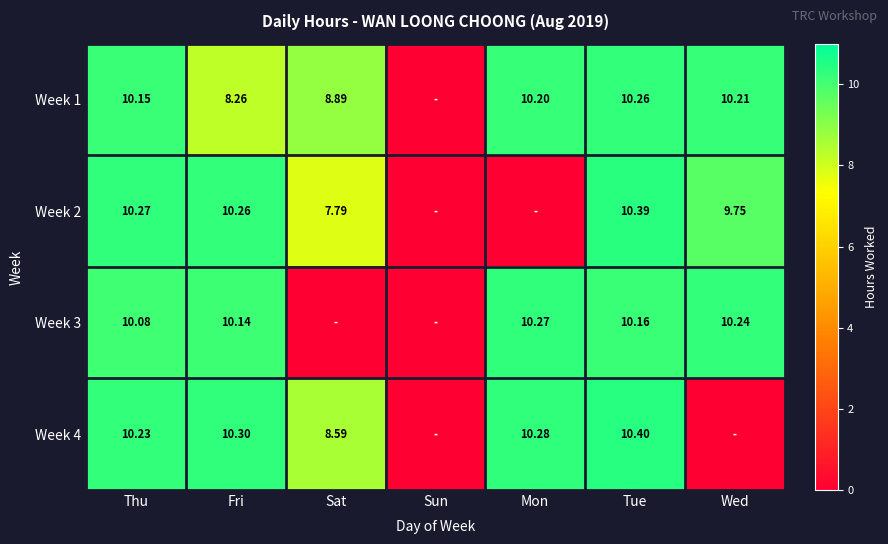

How many values in the Week 2 series are below 9?

3